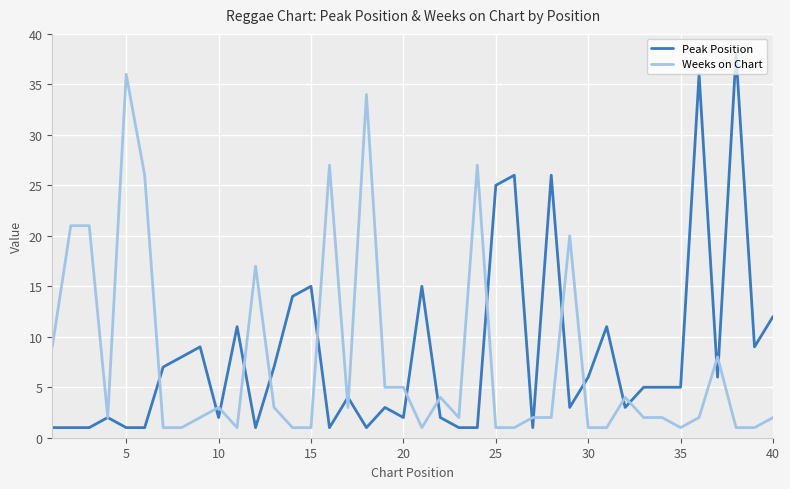

What is the difference between the maximum and second lowest values in the Peak Position series?

37